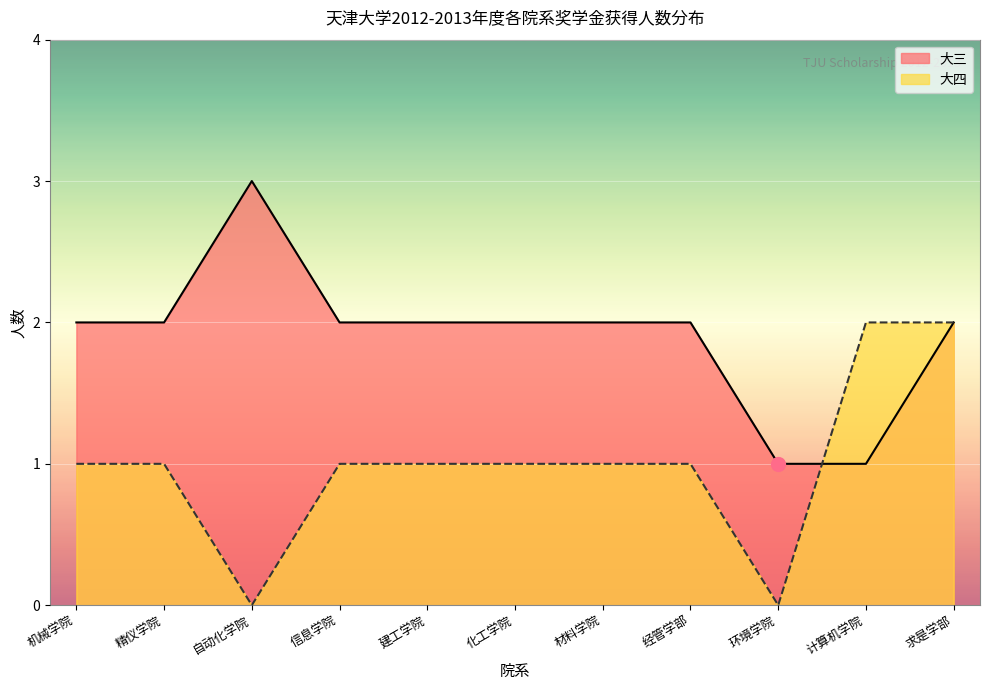

List the series in order of their overall mean, highest first.

大三, 大四